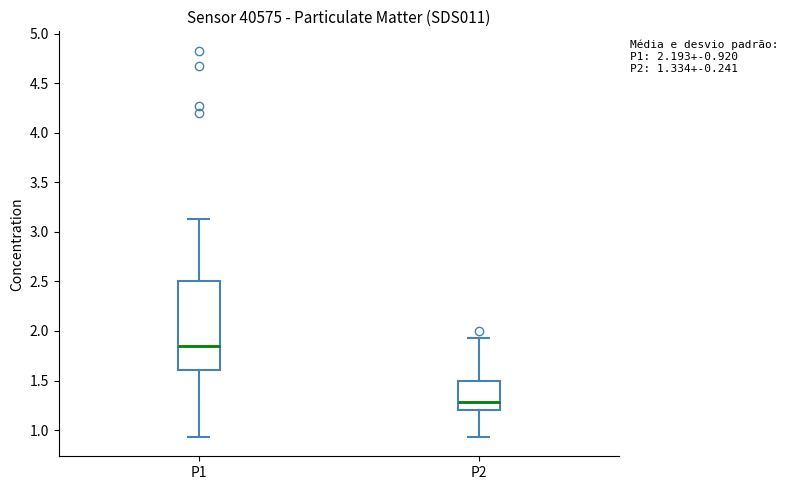

Which box is the tallest, from its lower edge to its upper edge?

P1